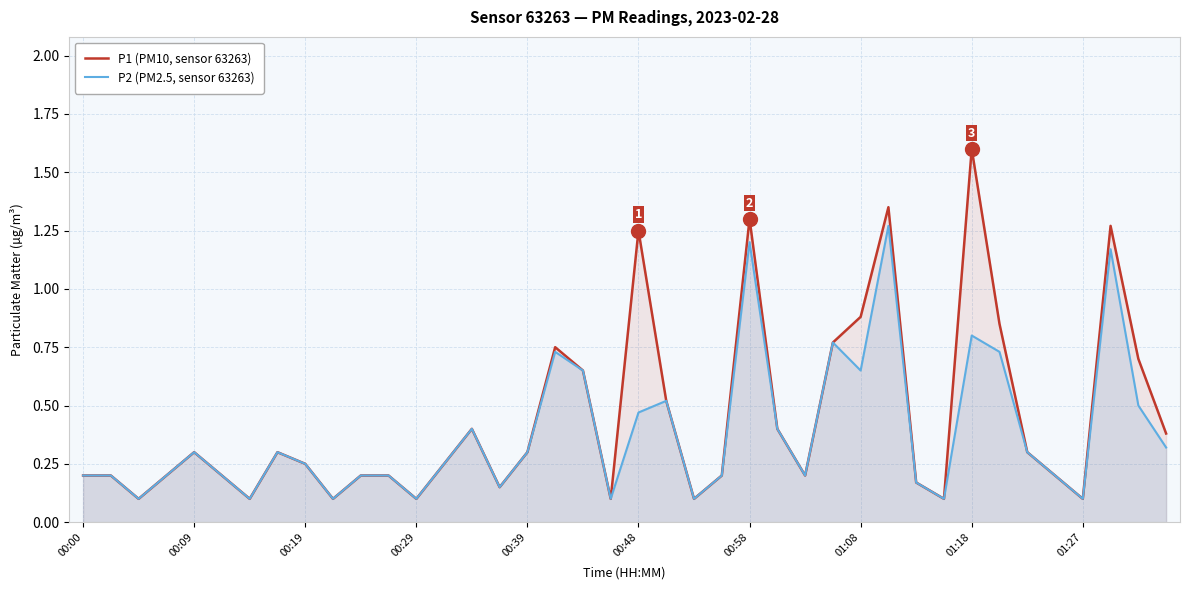

True or false: P2 (PM2.5, sensor 63263) and P1 (PM10, sensor 63263) cross at least once.

False